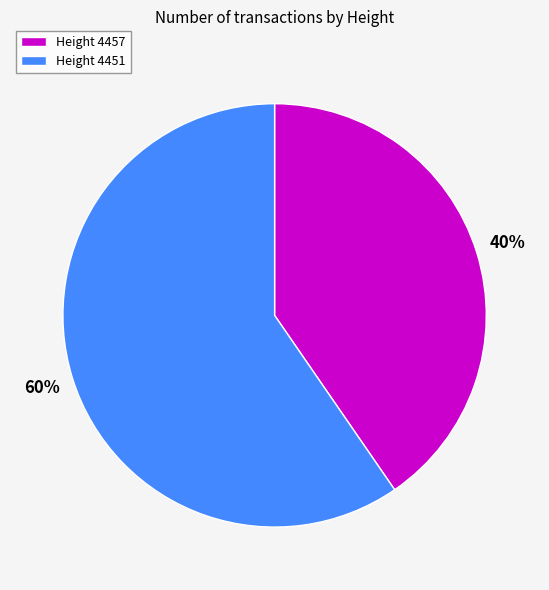

Which slice is the smallest?

Height 4457